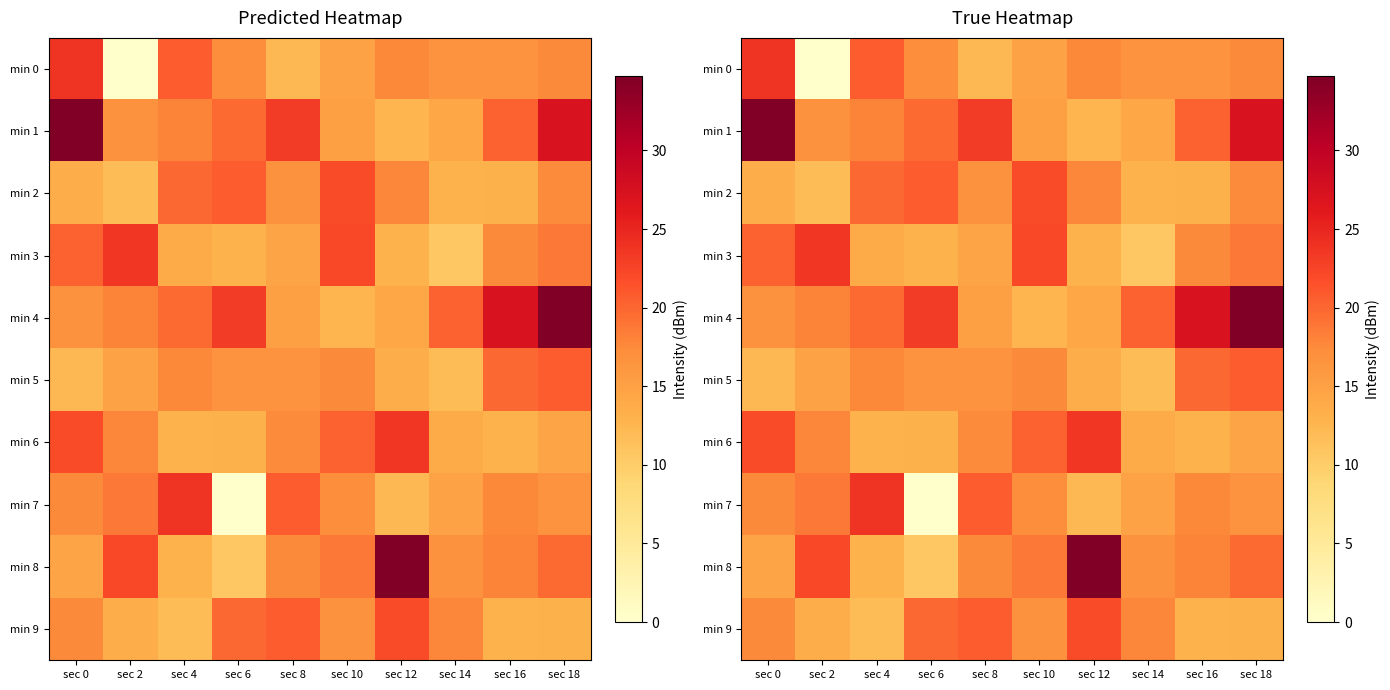

At which category is the sum across all series the highest?

sec 18